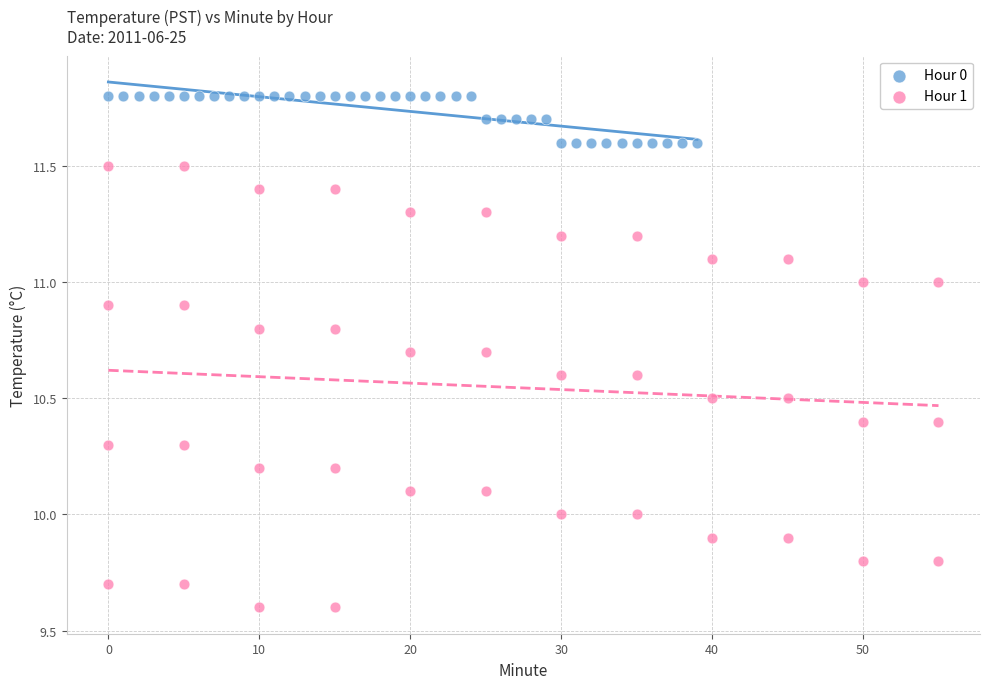

Which series reaches the maximum Y coordinate?

Hour 0